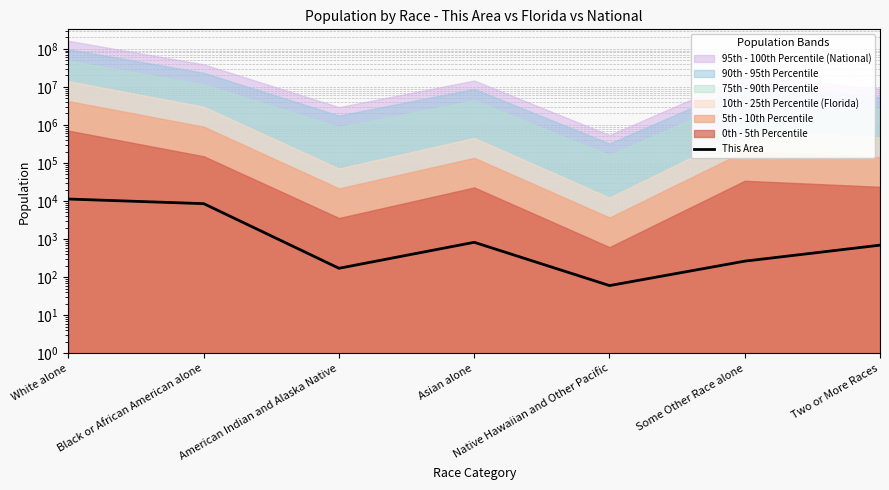

Which category has the lowest value across all series?

Native Hawaiian and Other Pacific